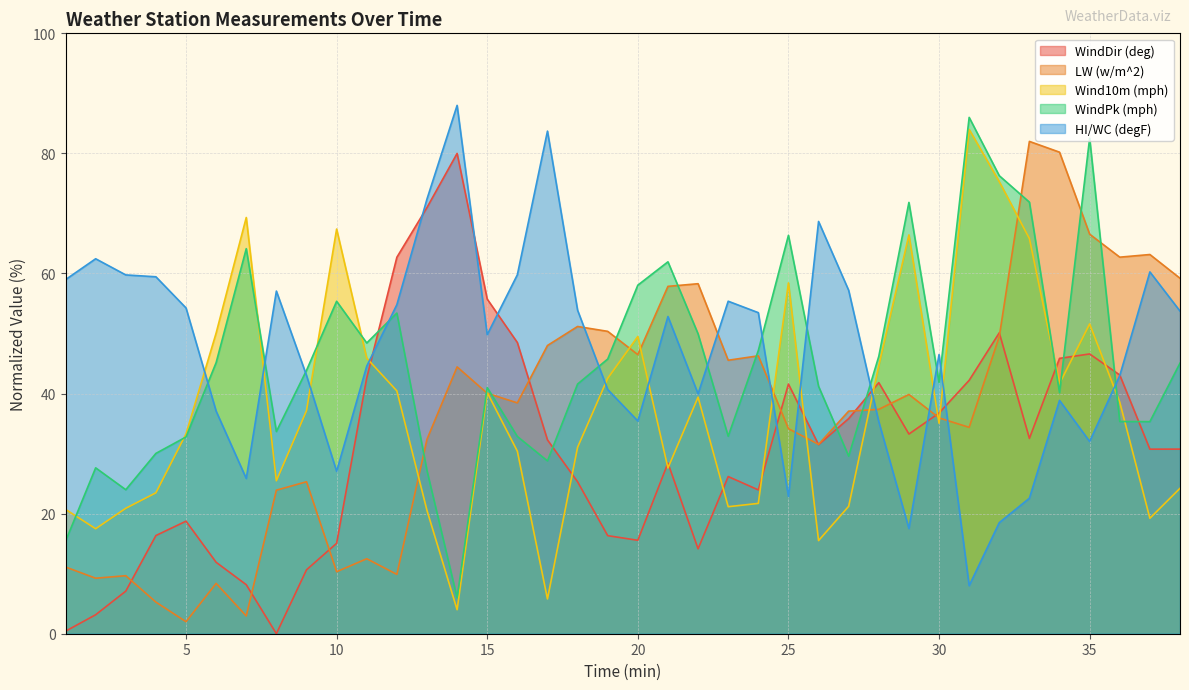

What is the sum of all WindDir (deg) values?

1176.9